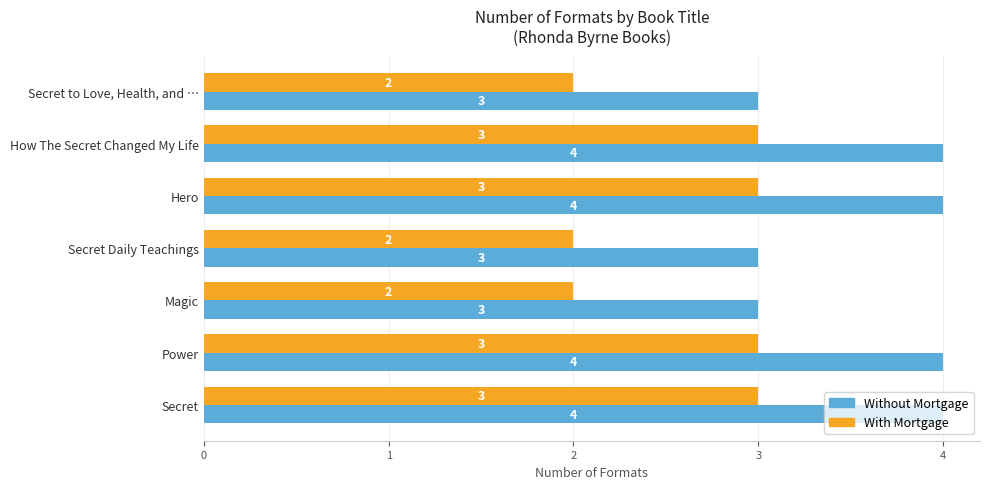

The value of Without Mortgage at How The Secret Changed My Life is 4. True or false?

True